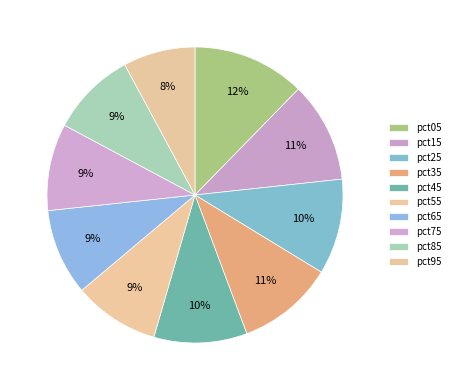

Count the number of slices in the pie.

10